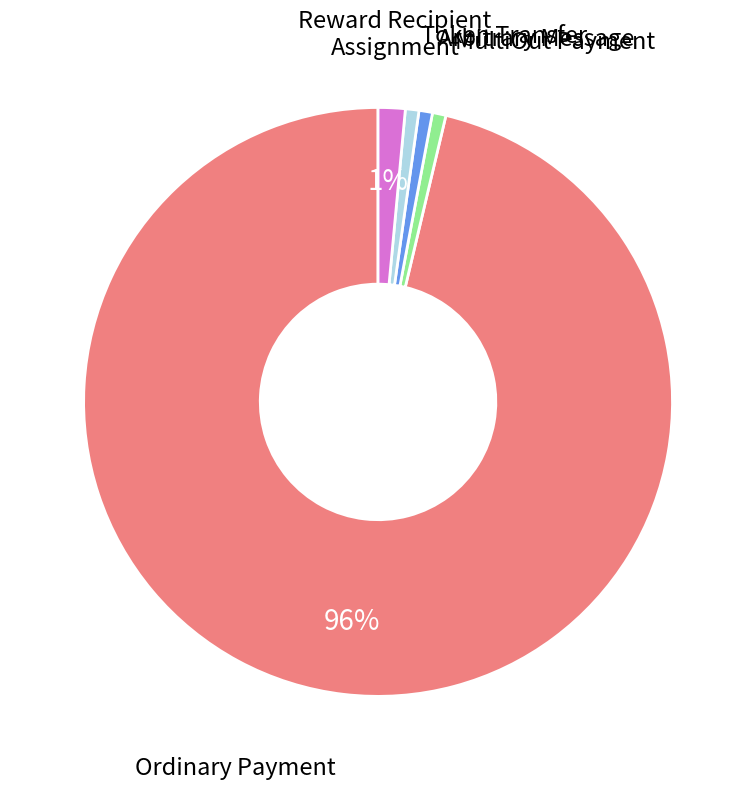

To the nearest percent, what is the average slice percentage?

20%